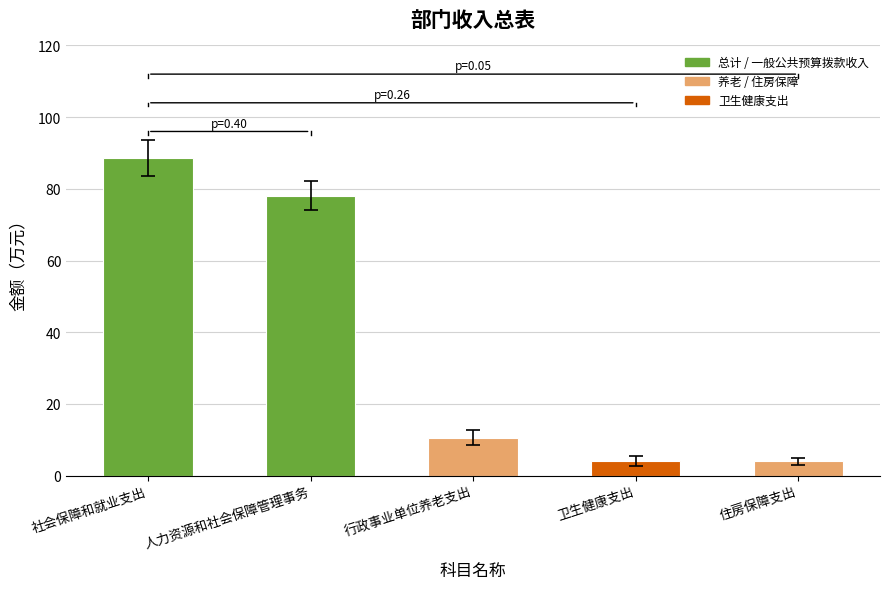

What is the difference between the values at 卫生健康支出 and 人力资源和社会保障管理事务?

74.0